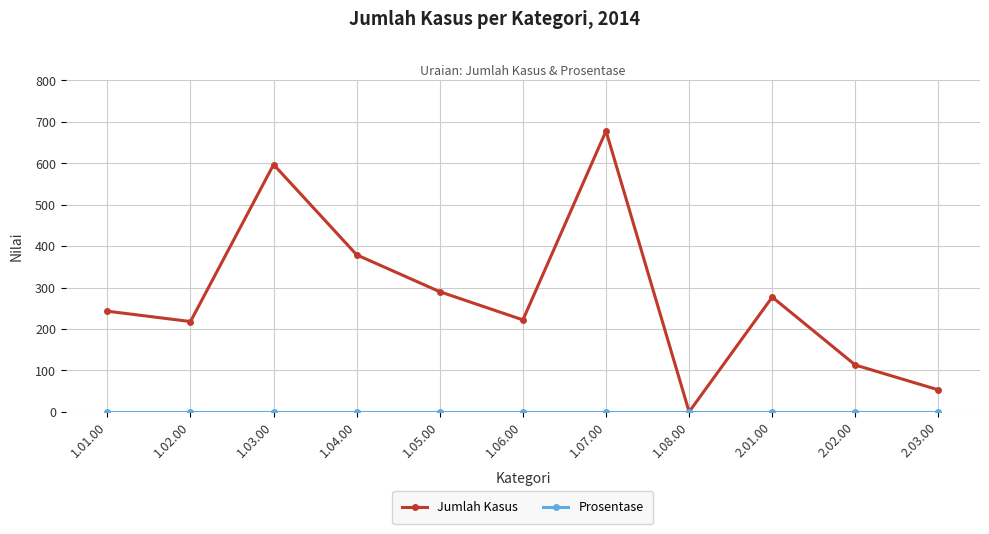

What is the highest value of the Jumlah Kasus series?

678